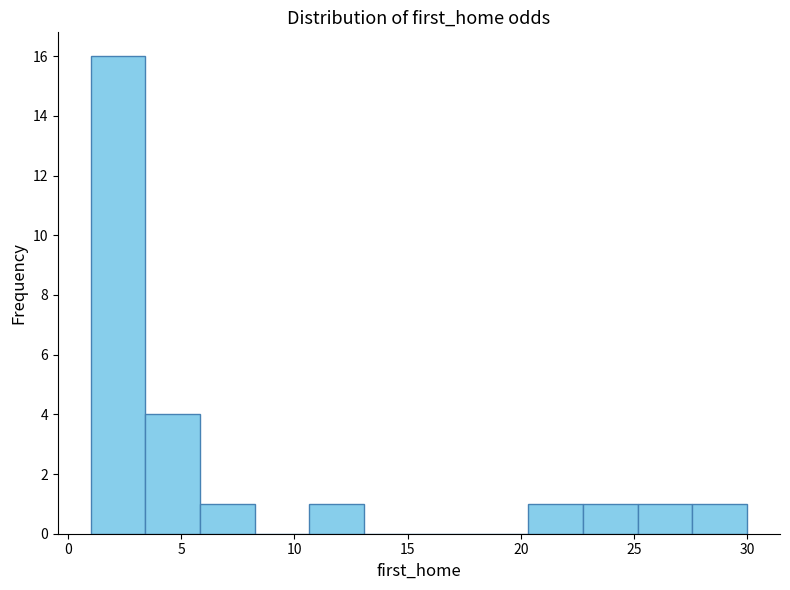

Reading left to right, transcribe this chart: for each bar, give the range it covers on the x-axis and its height. Neither the bar edges nor the heights are printed on the chart, so give them approximately, as read against the axes.

1.0 to 3.5: 16
3.5 to 6.0: 4
6.0 to 8.5: 1
8.5 to 10.5: 0
10.5 to 13.0: 1
13.0 to 15.5: 0
15.5 to 18.0: 0
18.0 to 20.5: 0
20.5 to 23.0: 1
23.0 to 25.0: 1
25.0 to 27.5: 1
27.5 to 30.0: 1